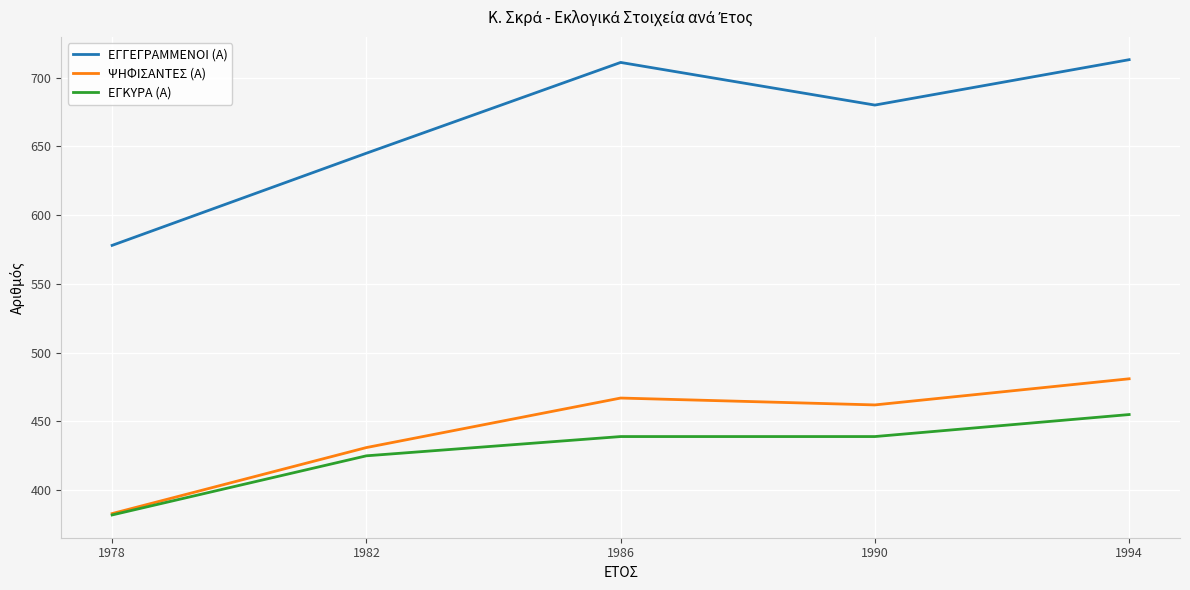

Reading left to right, list all the values displayed in this chart.

ΕΓΓΕΓΡΑΜΜΕΝΟΙ (Α): 1978=578	1982=645	1986=711	1990=680	1994=713
ΨΗΦΙΣΑΝΤΕΣ (Α): 1978=383	1982=431	1986=467	1990=462	1994=481
ΕΓΚΥΡΑ (Α): 1978=382	1982=425	1986=439	1990=439	1994=455